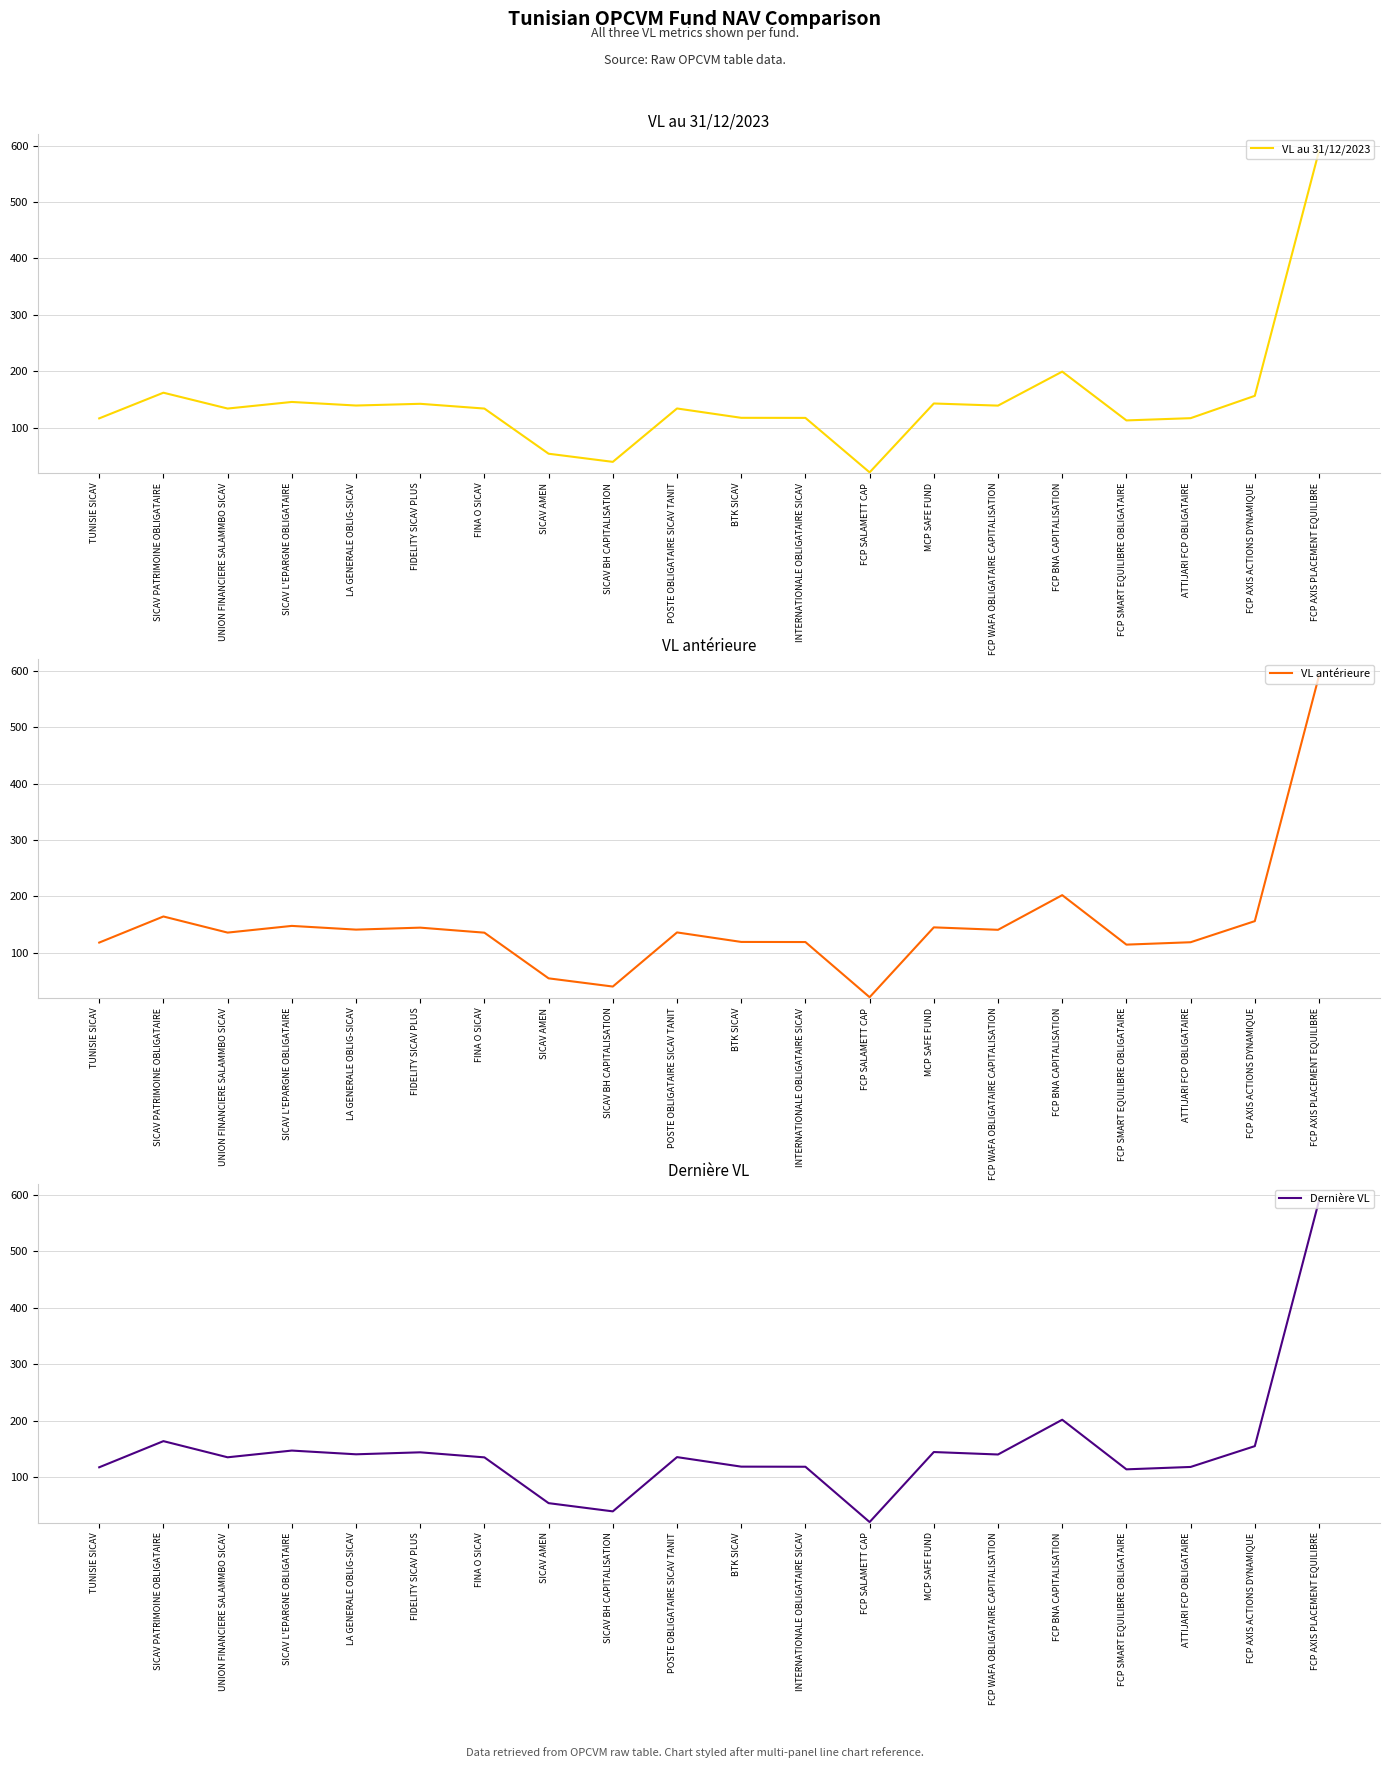

Reading left to right, transcribe all the data shown in this chart.

VL au 31/12/2023: 116.5	162.0	133.9	145.6	139.3	142.3	133.9	53.8	39.4	134.0	117.5	117.3	20.8	142.9	139.1	199.4	112.9	116.8	156.4	590.5
VL antérieure: 117.9	164.2	135.6	147.5	140.9	144.4	135.5	54.5	39.9	135.9	119.1	118.9	21.0	144.9	140.6	202.0	114.3	118.5	155.9	590.9
Dernière VL: 117.9	164.2	135.6	147.5	140.9	144.4	135.5	54.5	40.0	135.9	119.1	118.9	21.0	144.9	140.6	202.1	114.3	118.5	155.4	589.6